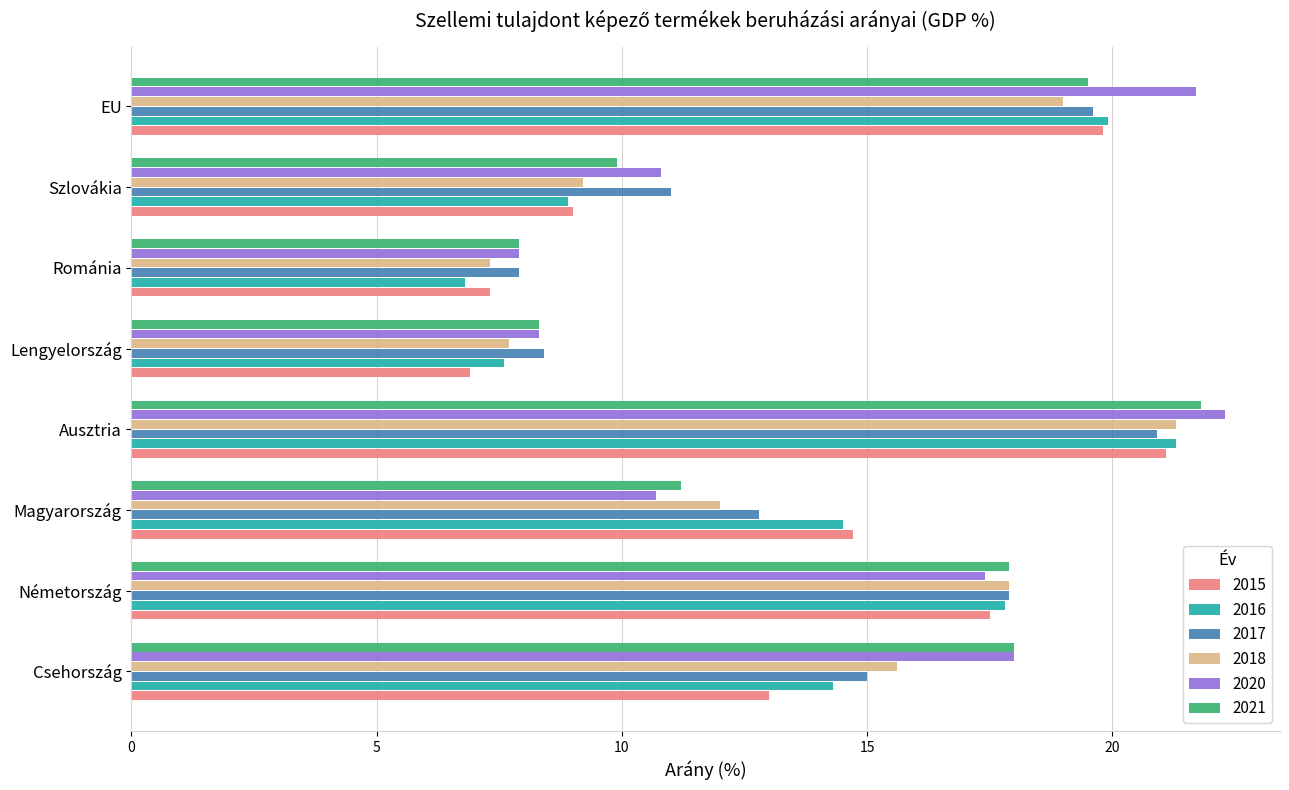

What is the maximum value shown in the chart?

22.3